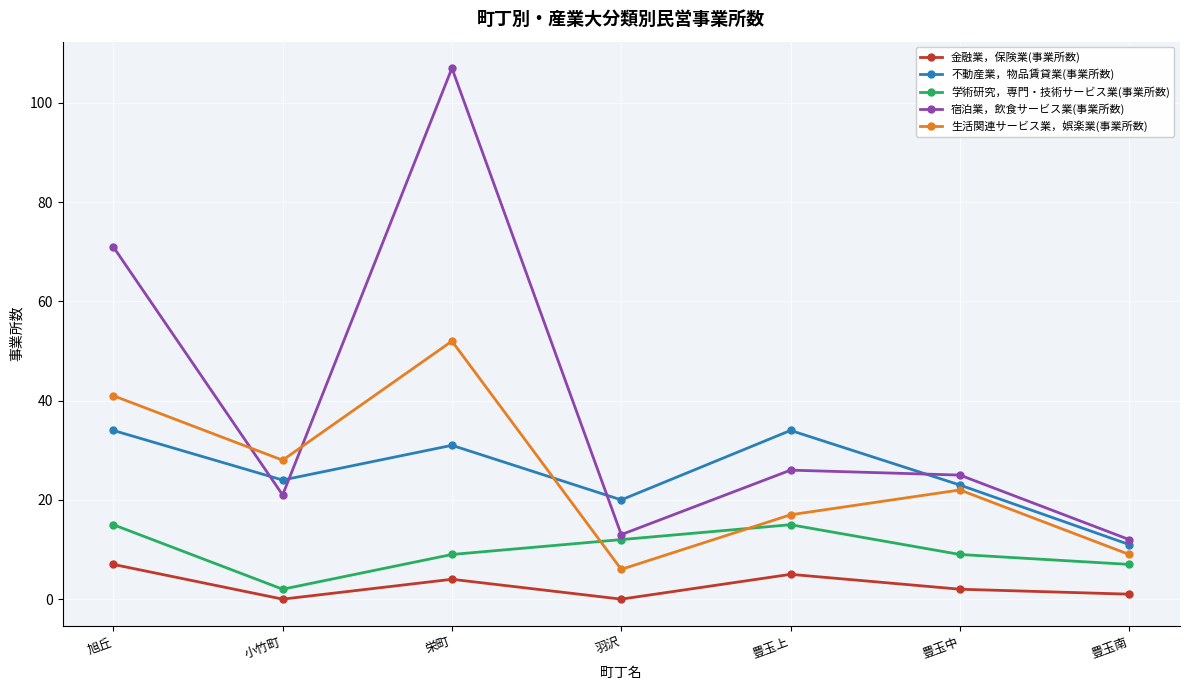

Does the chart have visible grid lines?

Yes